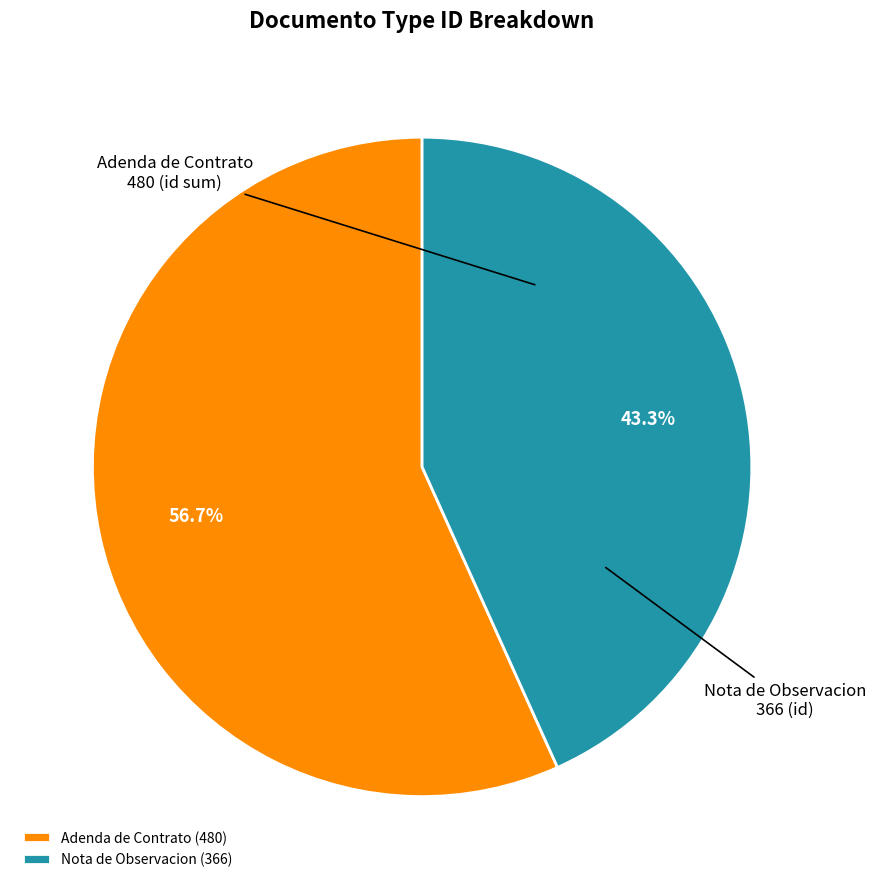

Is Adenda de Contrato (480) the majority of the pie?

Yes